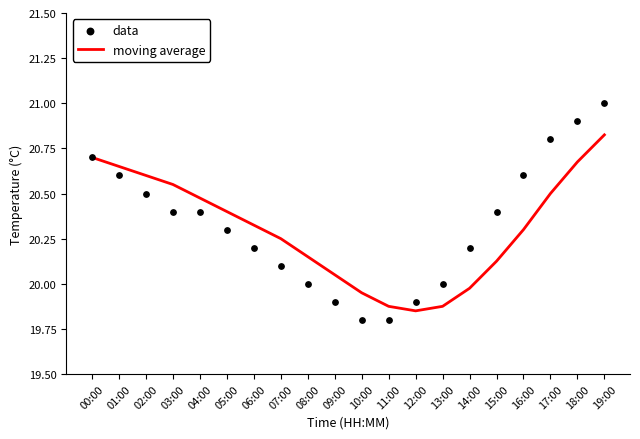

Which series has the widest spread of Y values?

data